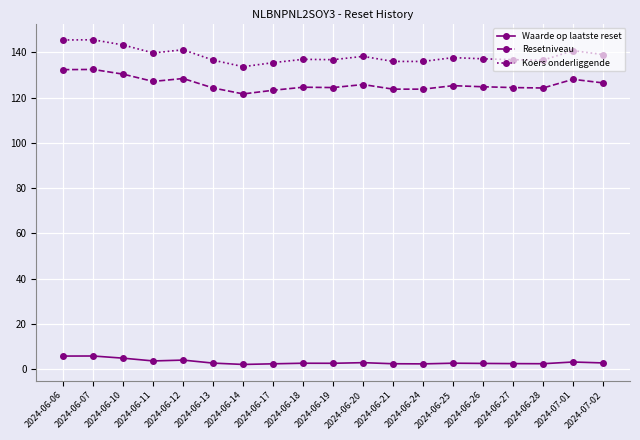

What is the value of the Resetniveau point at the 12th from the left?

123.7